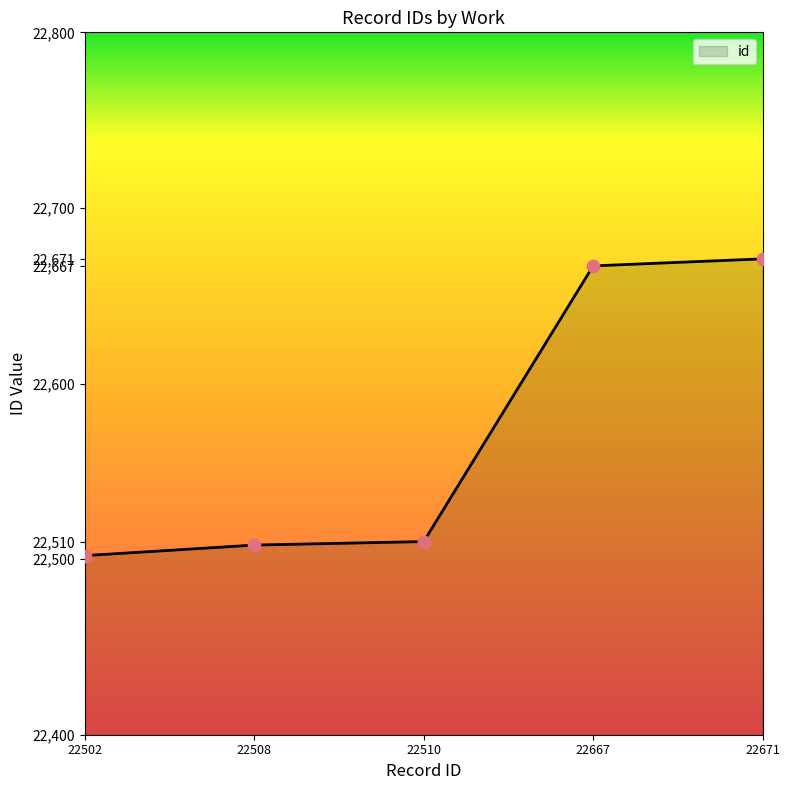

What is the change in value from 22502 to 22667?

+165